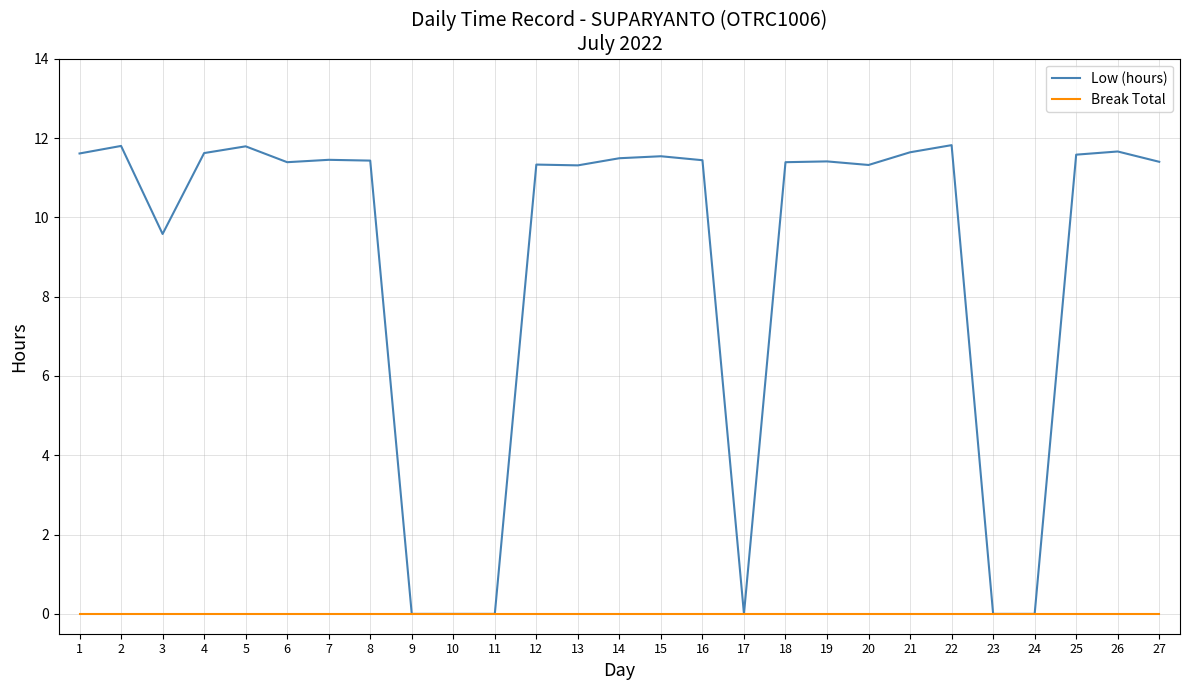

List the series in order of their peak value, highest first.

Low (hours), Break Total